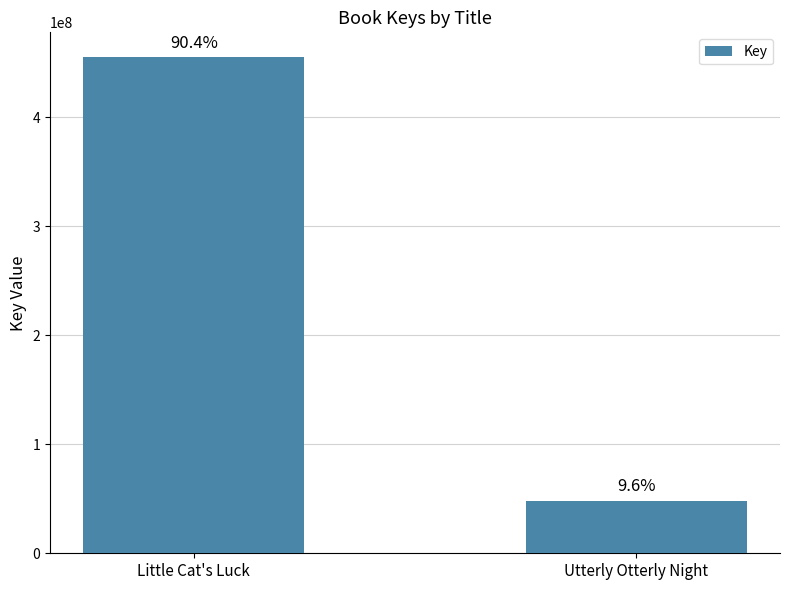

How many bars are there in total?

2